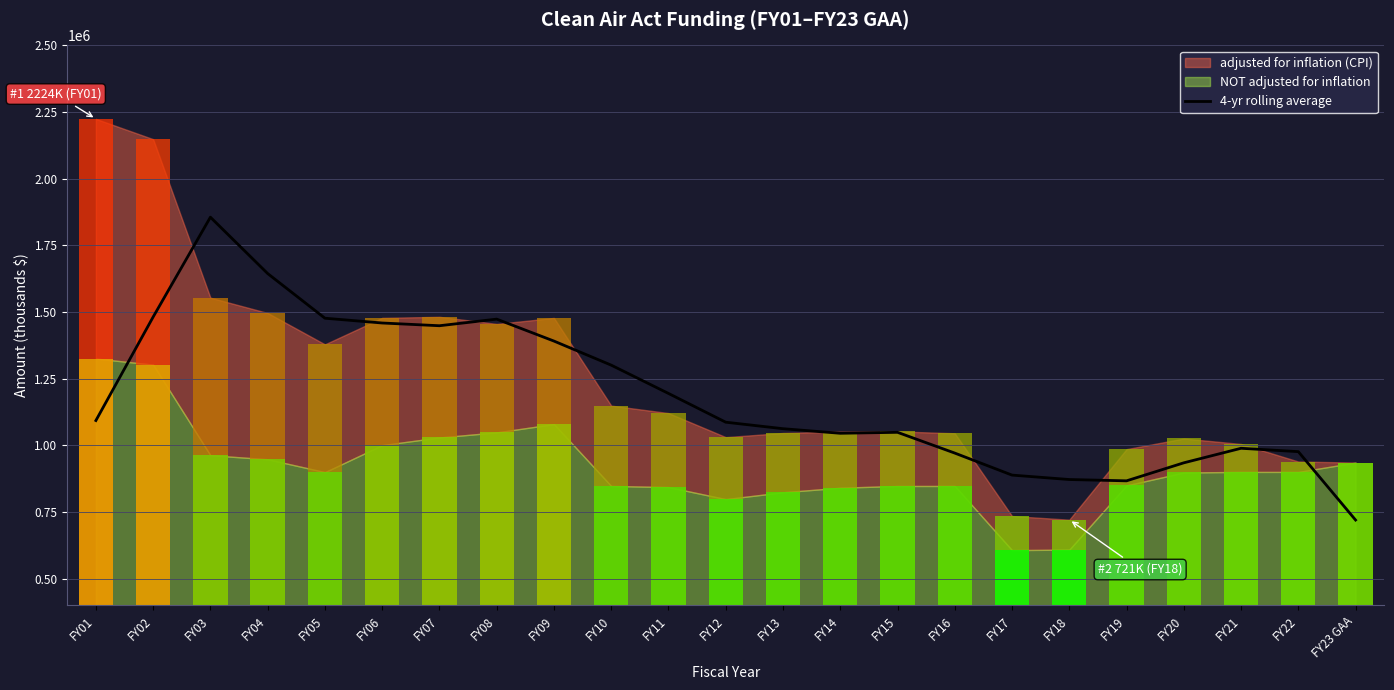

What is the label of the 21st bar from the left?

FY21